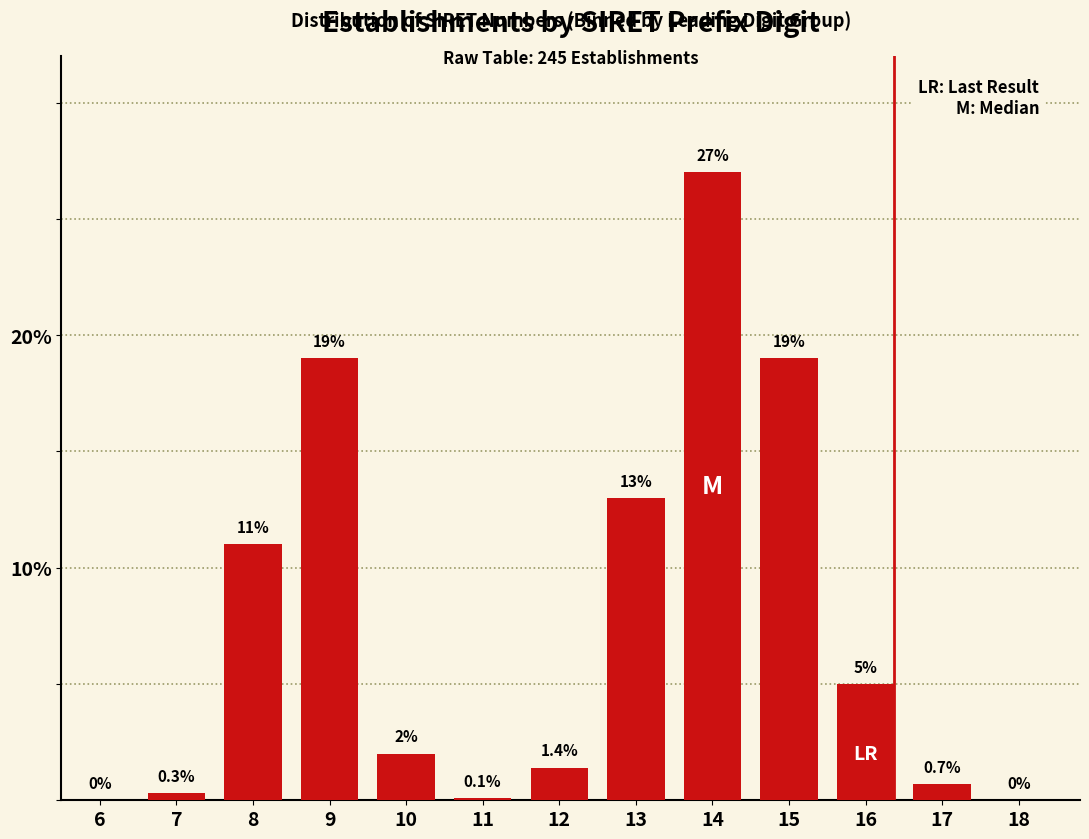

Reading left to right, what are all the values shown in this chart?

6=0.0	7=0.3	8=11.0	9=19.0	10=2.0	11=0.1	12=1.4	13=13.0	14=27.0	15=19.0	16=5.0	17=0.7	18=0.0